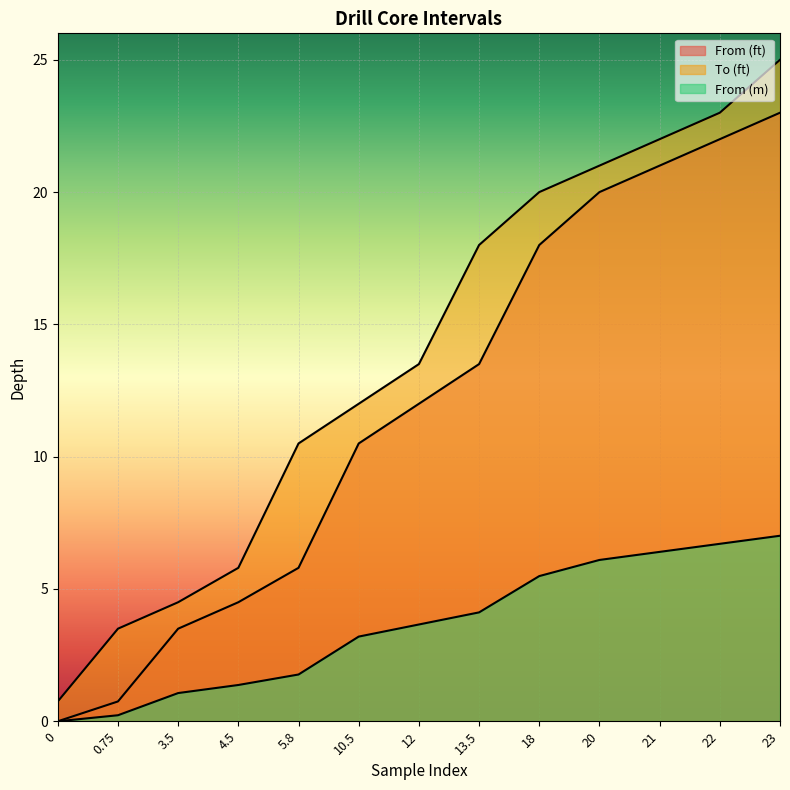

What is the value of the From (ft) point at the 6th from the left?

10.5